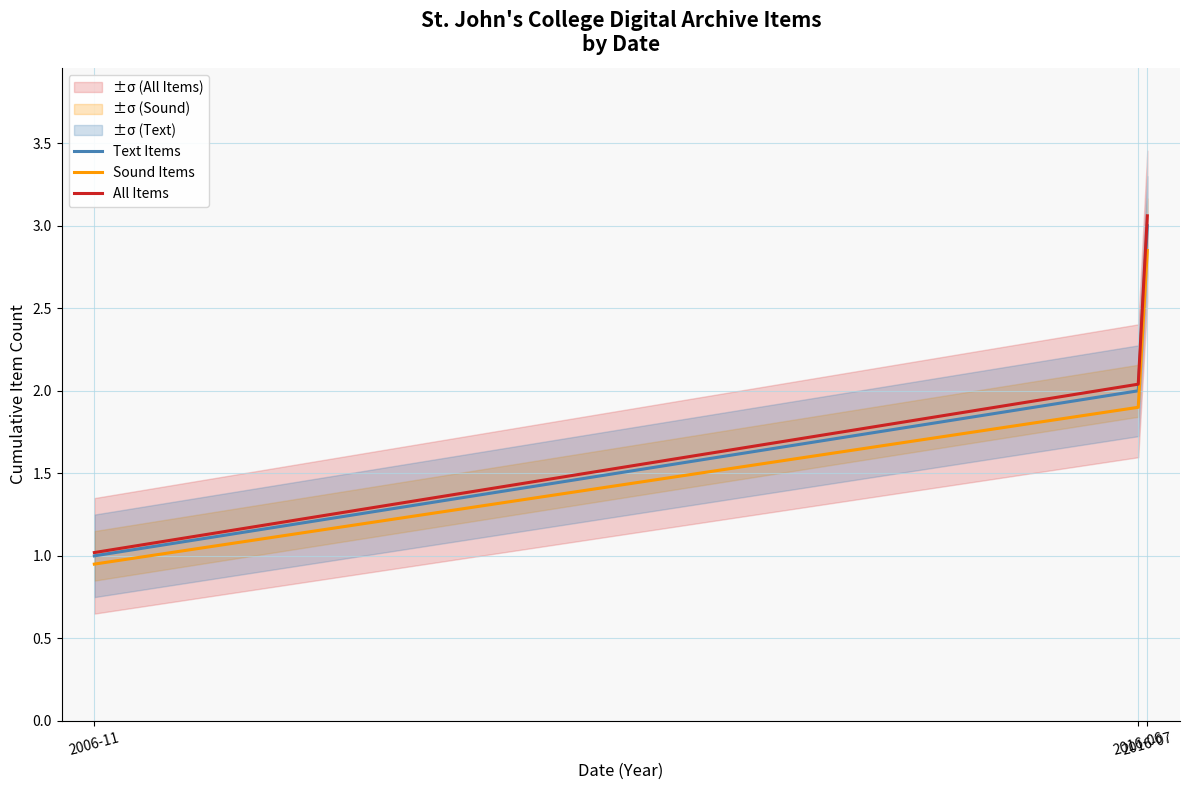

How many distinct data groups are displayed?

3